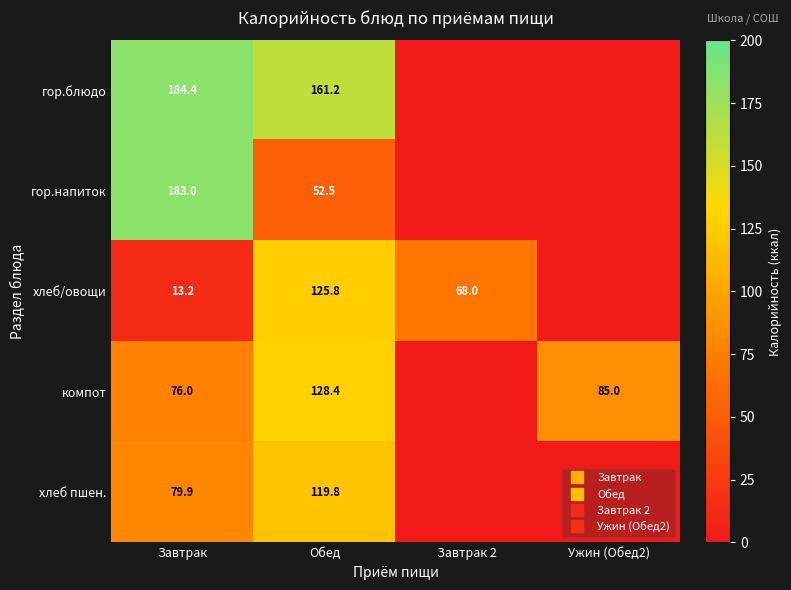

What is the total value across all series at Завтрак?

536.5